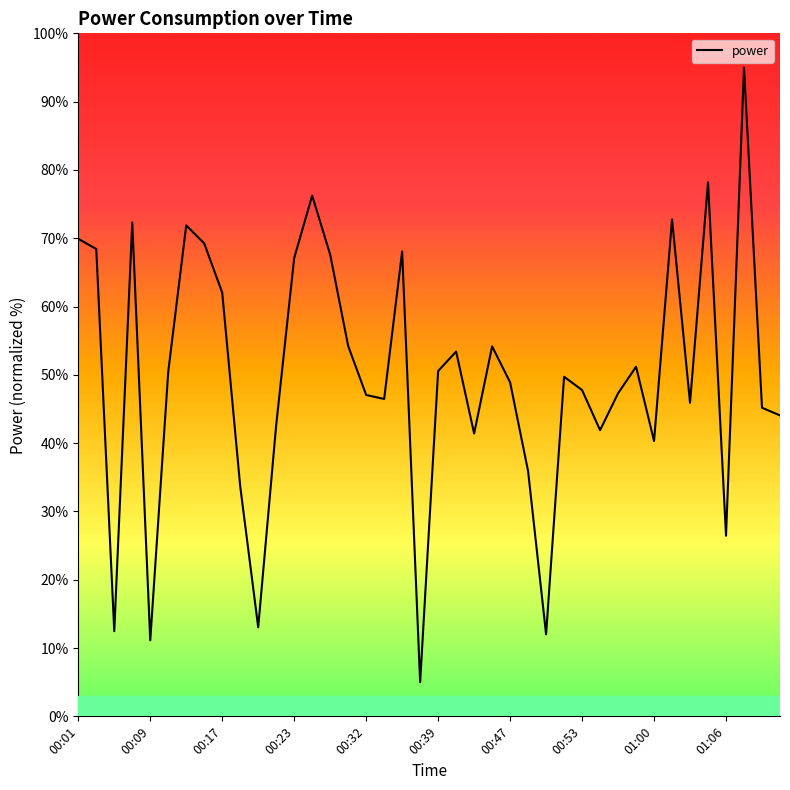

What is the maximum value shown in the chart?

95.0